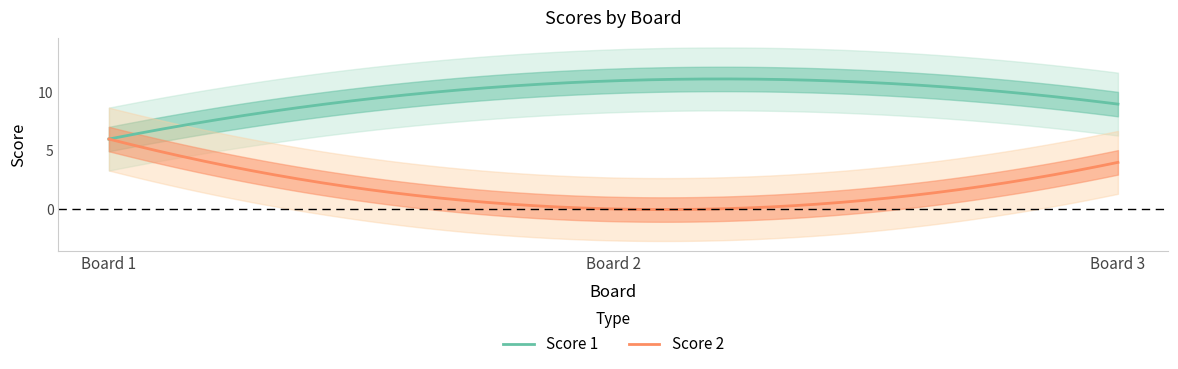

What is the difference between the maximum and second lowest values in the Score 1 series?

5.1